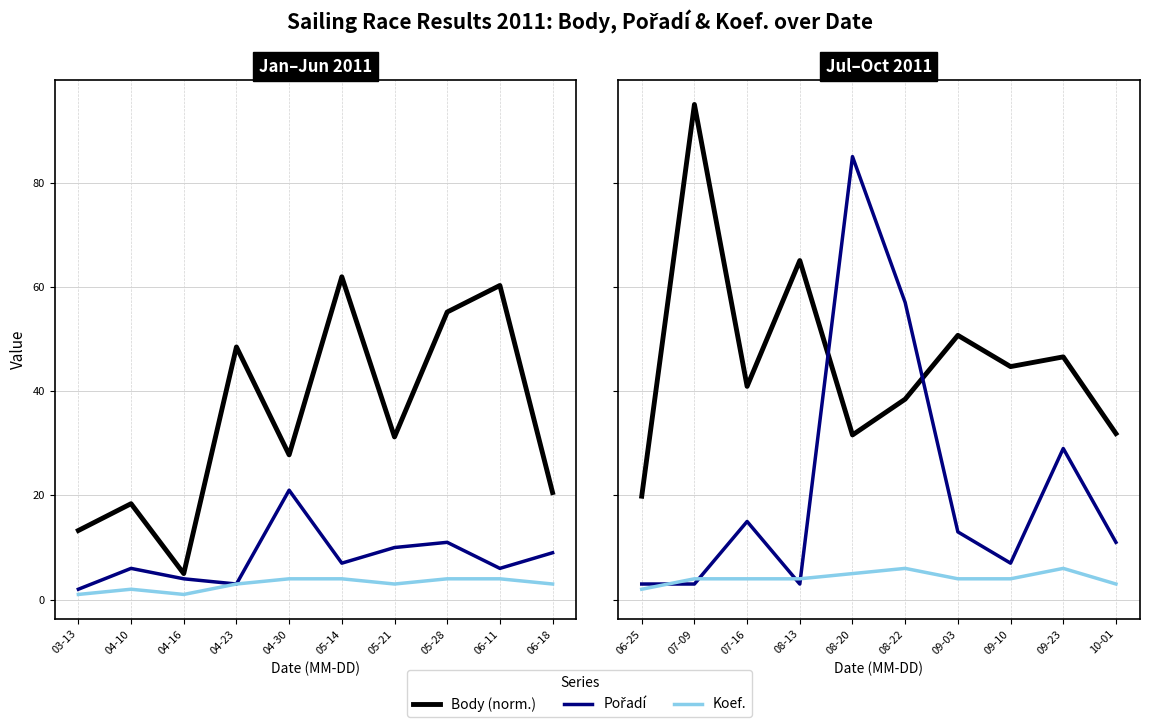

True or false: Body (norm.) and Pořadí intersect in this chart.

True